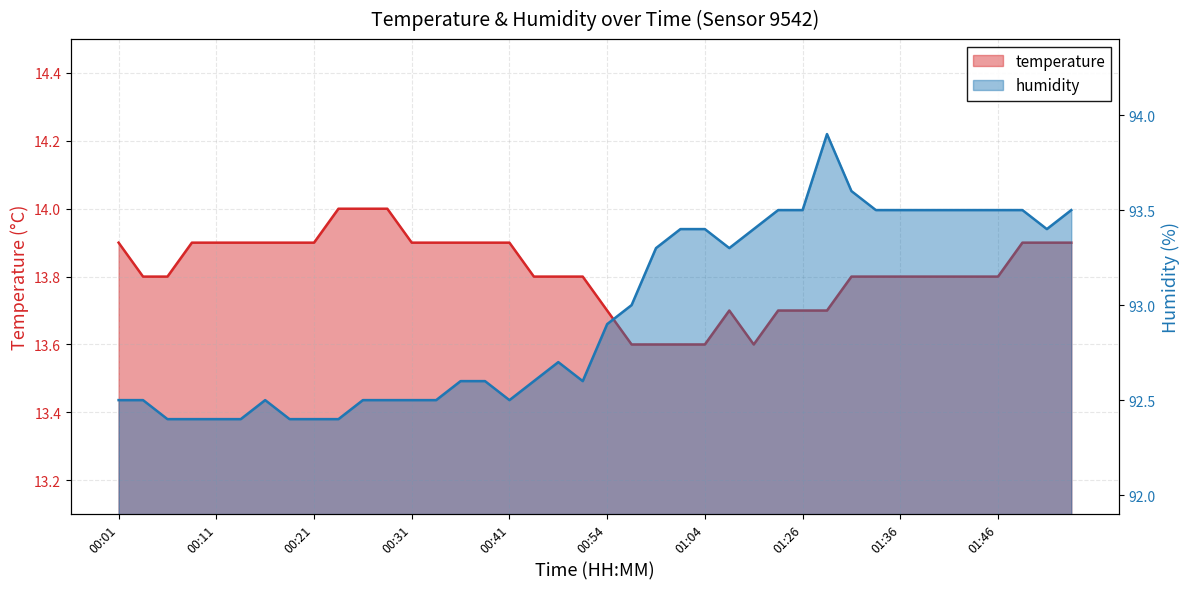

List the series in order of their overall mean, highest first.

humidity, temperature